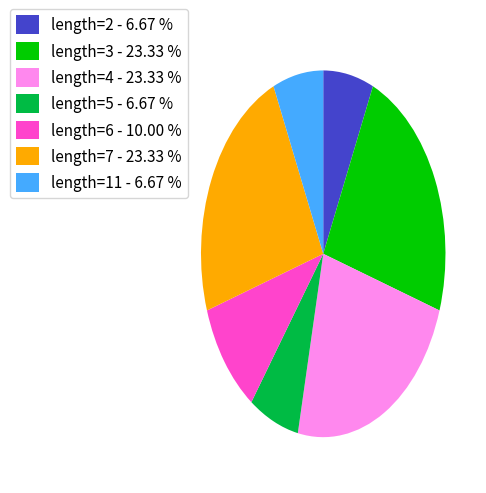

Combined, do length=4 - 23.33 % and length=7 - 23.33 % account for over 50%?

No